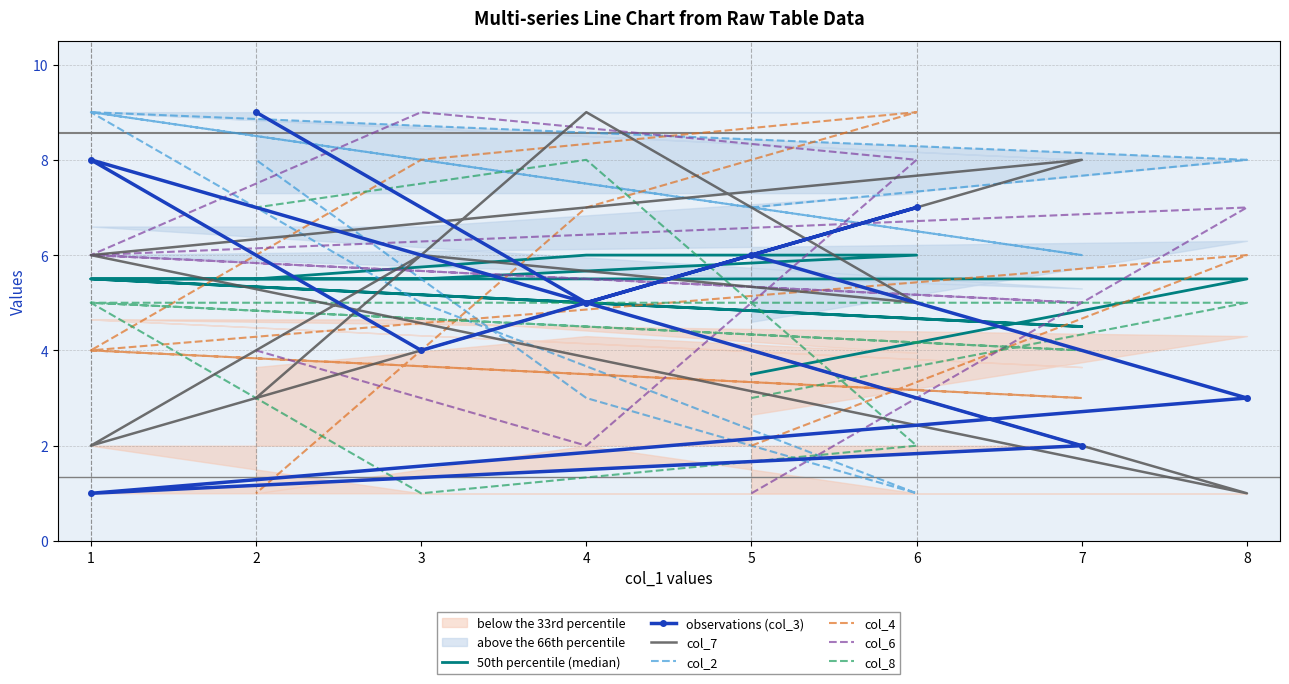

True or false: col_6 and col_2 cross at least once.

True